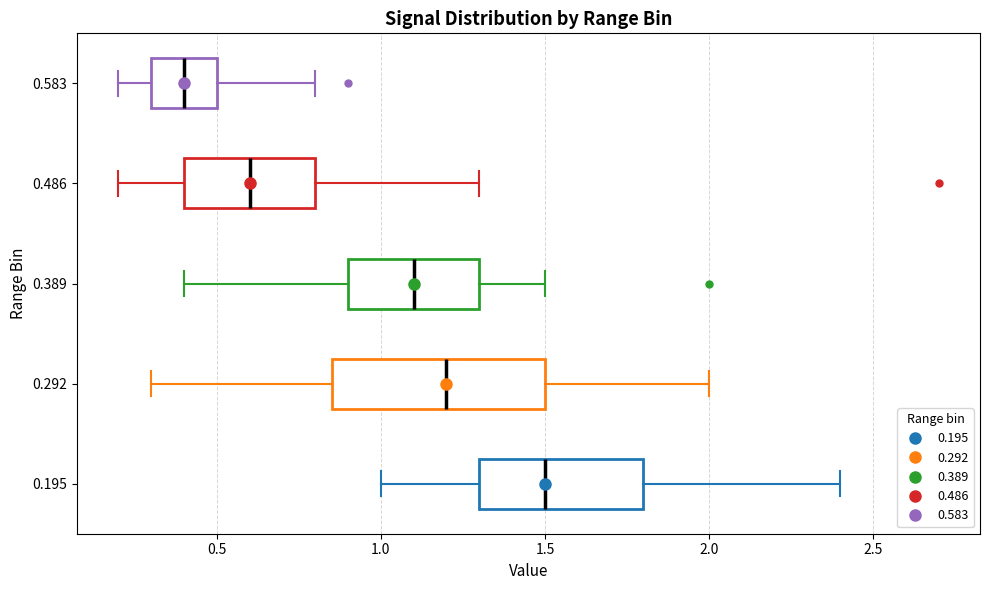

Reading bottom to top, read every box against the x-axis: the position of its median line, the range the box covers, and the ends of its whiskers. The values are not printed on the chart, so give them approximately, as read against the axis.

0.195: median 1.50, box 1.30 to 1.80, whiskers 1.00 to 2.40
0.292: median 1.20, box 0.85 to 1.50, whiskers 0.30 to 2.00
0.389: median 1.10, box 0.90 to 1.30, whiskers 0.40 to 1.50
0.486: median 0.60, box 0.40 to 0.80, whiskers 0.20 to 1.30
0.583: median 0.40, box 0.30 to 0.50, whiskers 0.20 to 0.80